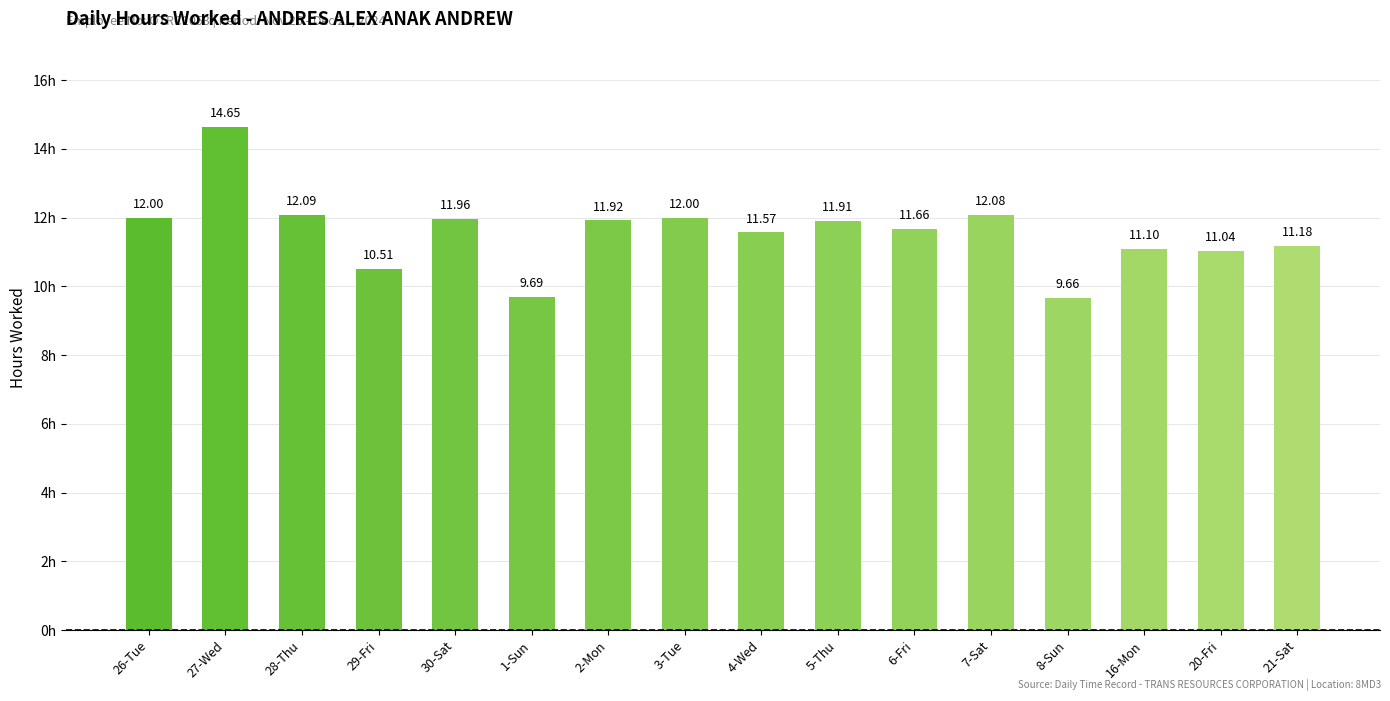

At which category does the chart reach its minimum across all series?

8-Sun